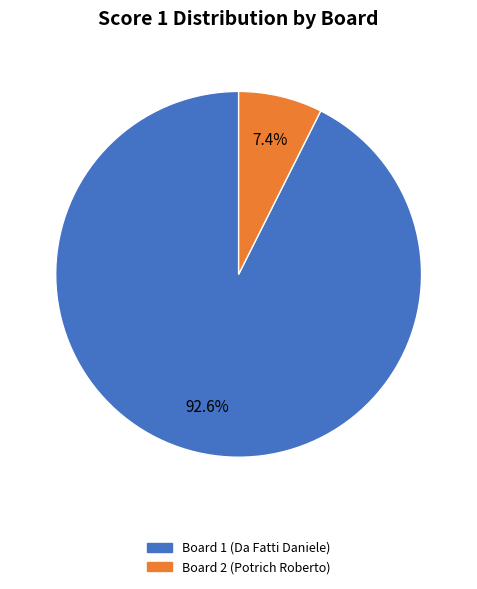

How much of the chart is everything except Board 2 (Potrich Roberto)?

92.6%